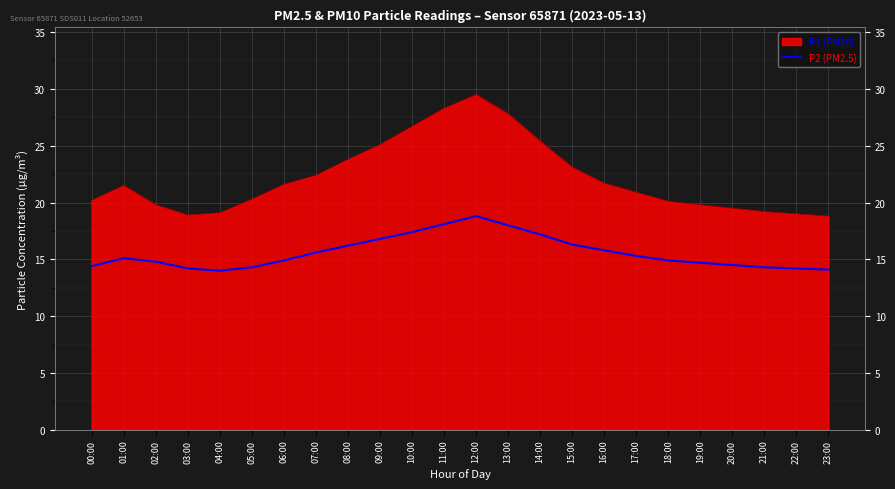

Rank the categories by value from highest to lowest.

12:00, 11:00, 13:00, 10:00, 14:00, 09:00, 15:00, 08:00, 16:00, 07:00, 17:00, 01:00, 06:00, 18:00, 02:00, 19:00, 20:00, 00:00, 05:00, 21:00, 03:00, 22:00, 23:00, 04:00